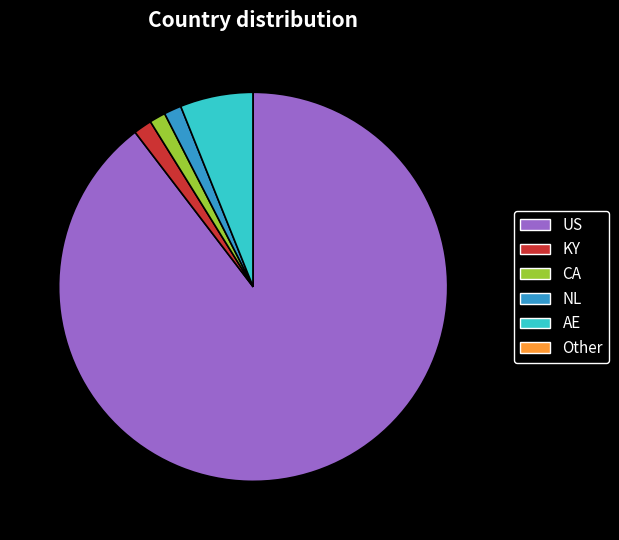

Which category has the biggest portion of the pie?

US